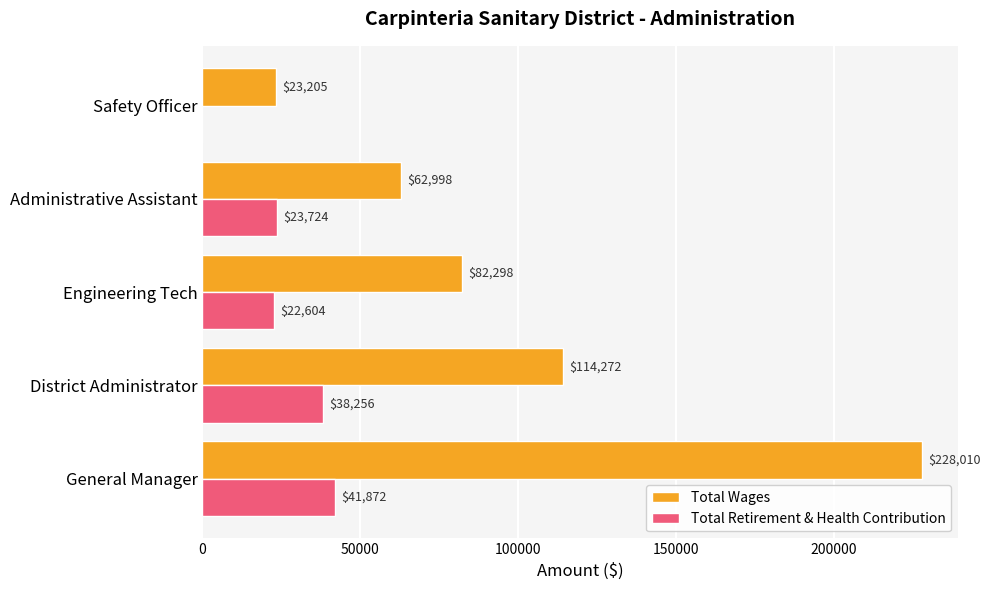

Where is Total Wages nearest to the value 125607?

District Administrator